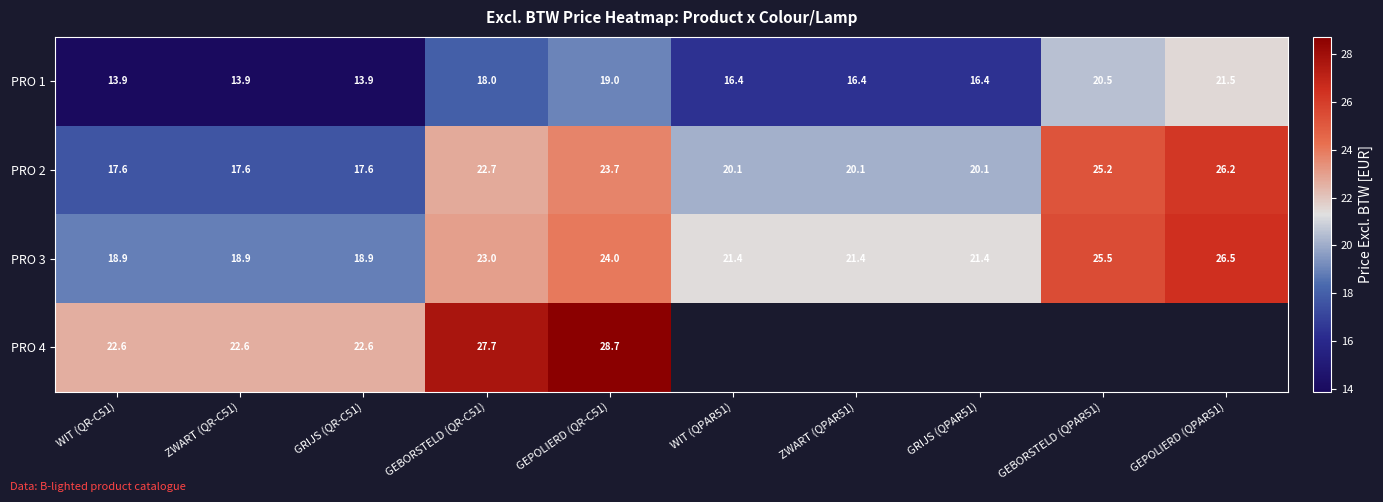

At how many categories does at least one series exceed 21?

10